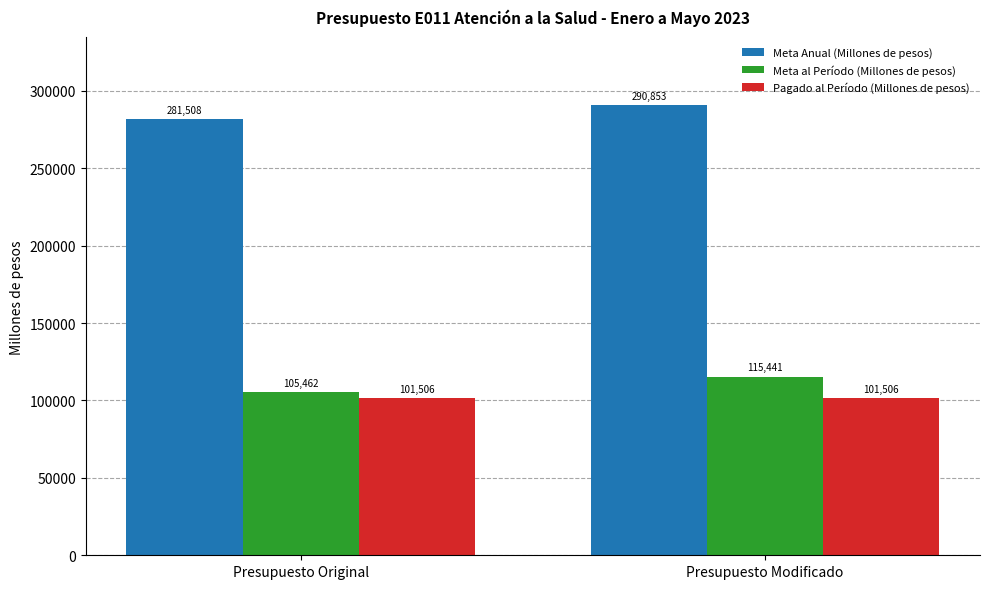

What position from the left is Presupuesto Modificado?

2